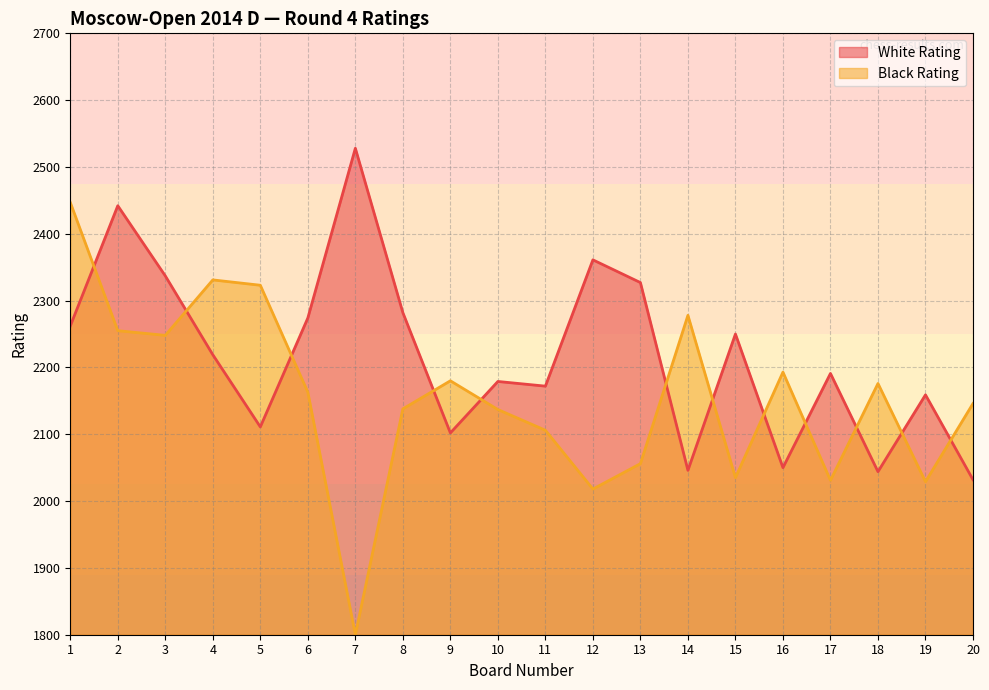

True or false: there are more than 2 points higher than both neighbors.

True